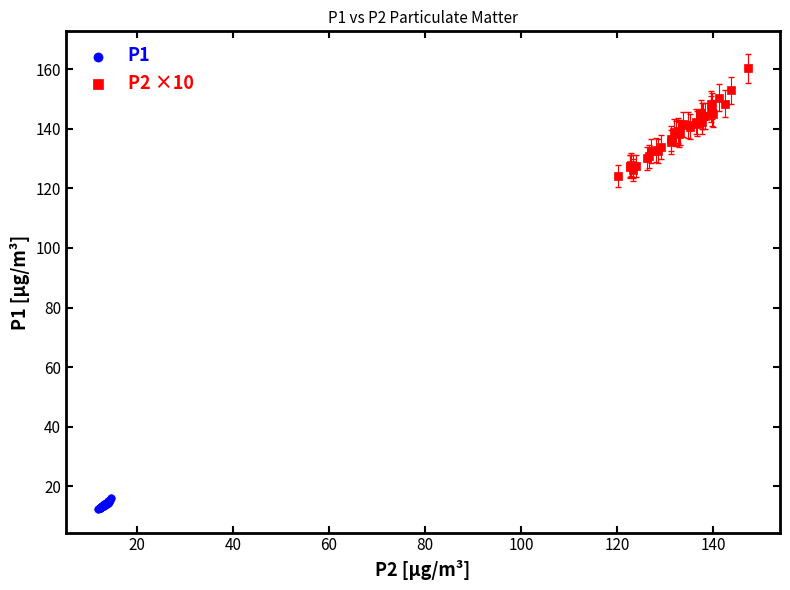

Which series contains the lowest Y value?

P1